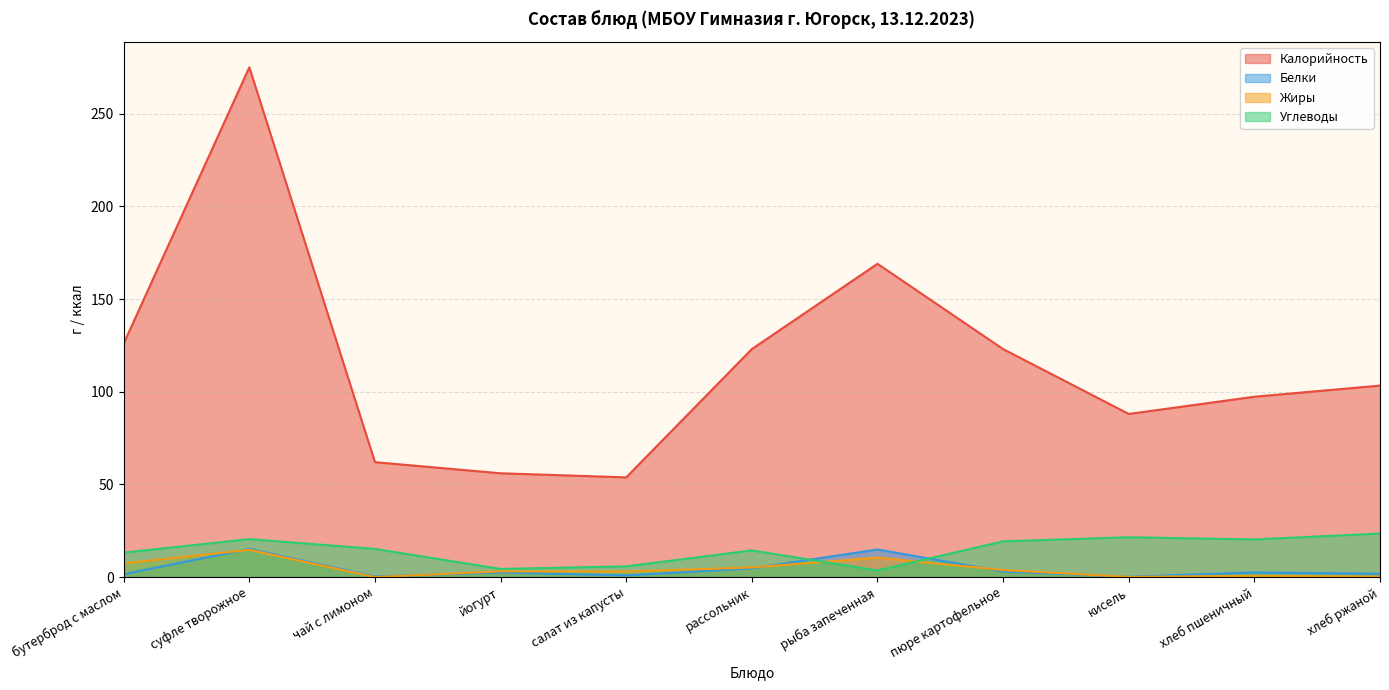

Reading left to right, list all the values displayed in this chart.

Калорийность: бутерброд с маслом=126.0	суфле творожное=275.0	чай с лимоном=62.0	йогурт=56.0	салат из капусты=53.8	рассольник=123.0	рыба запеченная=169.0	пюре картофельное=123.0	кисель=88.0	хлеб пшеничный=97.3	хлеб ржаной=103.3
Белки: бутерброд с маслом=1.6	суфле творожное=15.2	чай с лимоном=0.3	йогурт=2.5	салат из капусты=0.9	рассольник=4.7	рыба запеченная=14.9	пюре картофельное=3.0	кисель=0.2	хлеб пшеничный=2.5	хлеб ржаной=1.8
Жиры: бутерброд с маслом=7.4	суфле творожное=14.7	чай с лимоном=0.0	йогурт=3.1	салат из капусты=3.0	рассольник=5.2	рыба запеченная=10.5	пюре картофельное=3.8	кисель=0.1	хлеб пшеничный=0.7	хлеб ржаной=0.3
Углеводы: бутерброд с маслом=13.2	суфле творожное=20.5	чай с лимоном=15.2	йогурт=4.4	салат из капусты=5.8	рассольник=14.4	рыба запеченная=3.6	пюре картофельное=19.3	кисель=21.5	хлеб пшеничный=20.3	хлеб ржаной=23.5